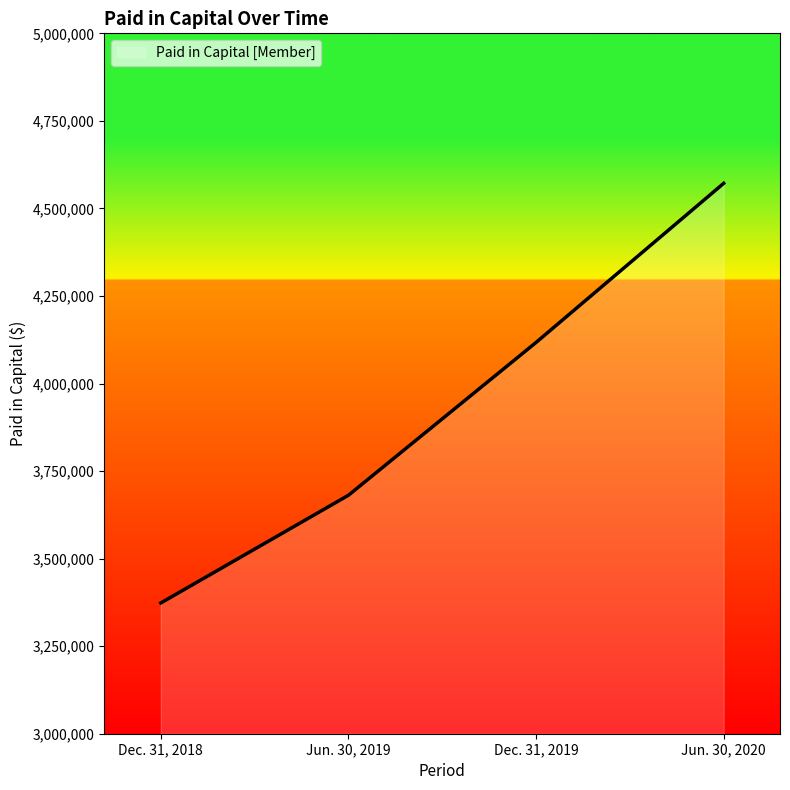

Rank the categories by value from highest to lowest.

Jun. 30, 2020, Dec. 31, 2019, Jun. 30, 2019, Dec. 31, 2018